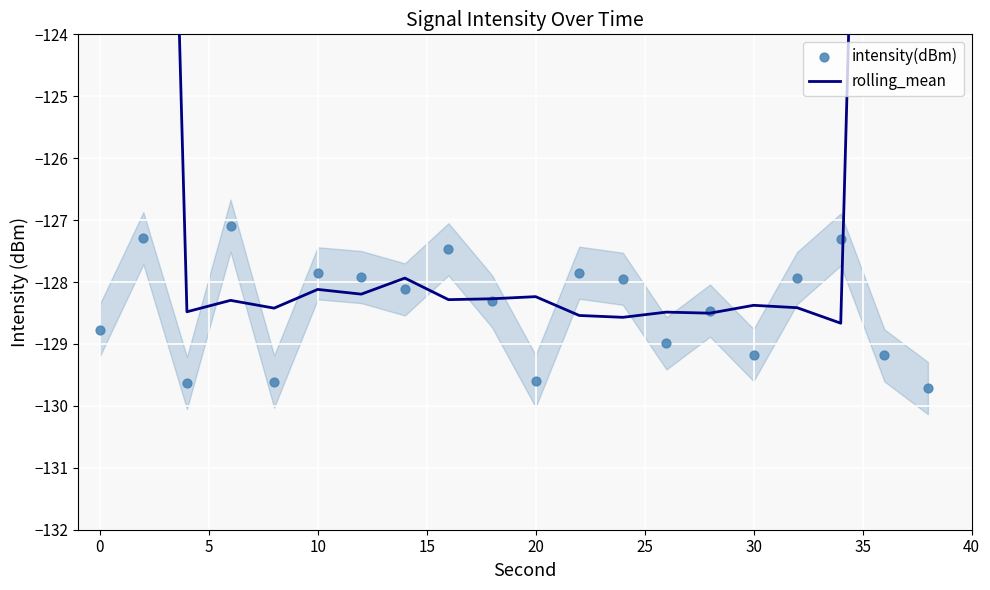

Which series contains the lowest Y value?

intensity(dBm)